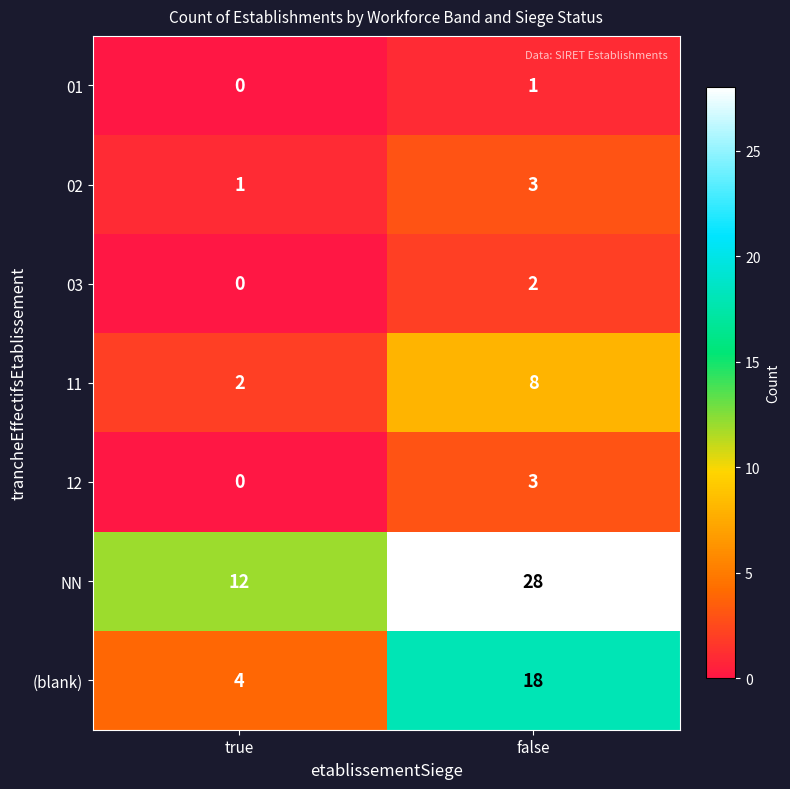

What is the maximum value shown in the chart?

28